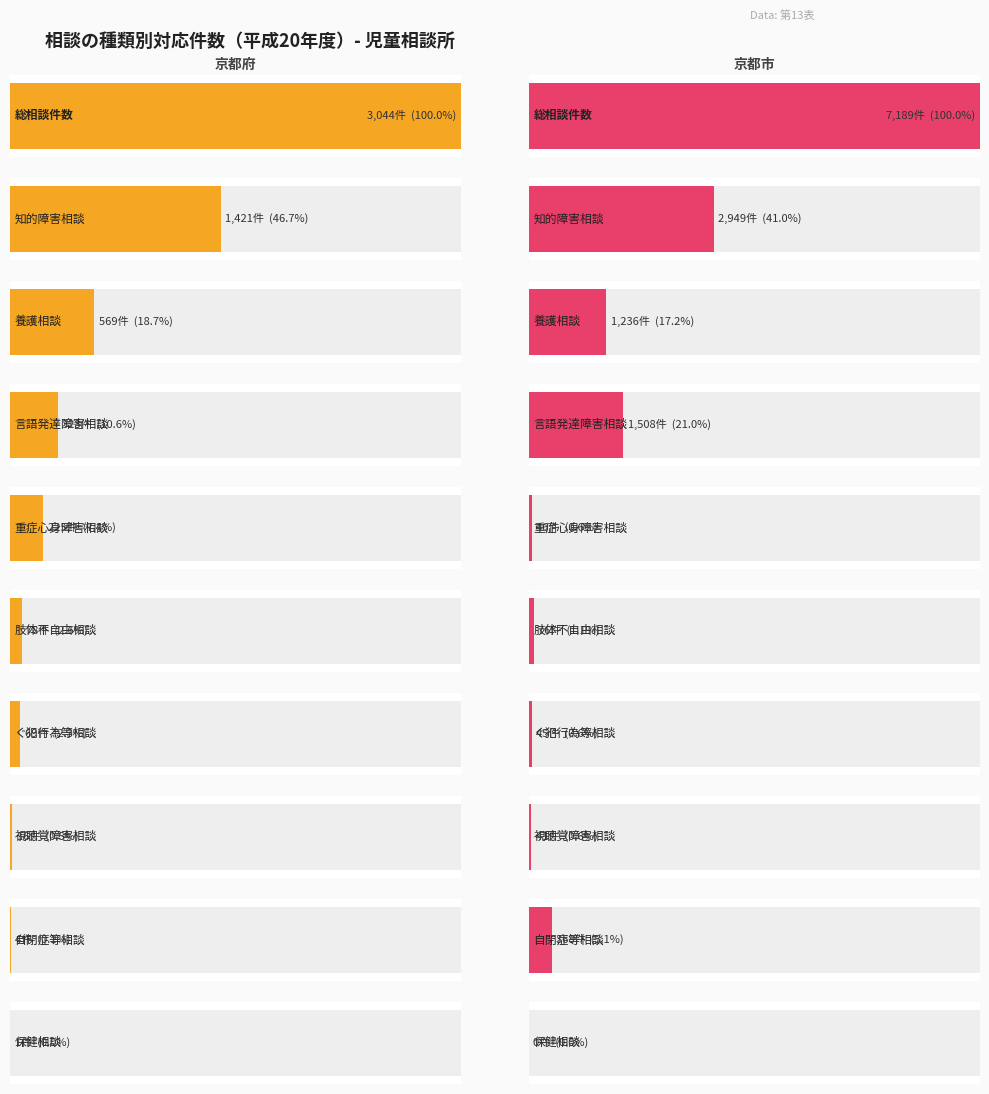

Reading left to right, what are all the values shown in this chart?

京都府: 総相談件数=3044	知的障害相談=1421	養護相談=569	言語発達障害相談=323	重症心身障害相談=225	肢体不自由相談=78	ぐ犯行為等相談=69	視聴覚障害相談=16	自閉症等相談=4	保健相談=1
京都市: 総相談件数=7189	知的障害相談=2949	養護相談=1236	言語発達障害相談=1508	重症心身障害相談=46	肢体不自由相談=76	ぐ犯行為等相談=45	視聴覚障害相談=41	自閉症等相談=368	保健相談=0